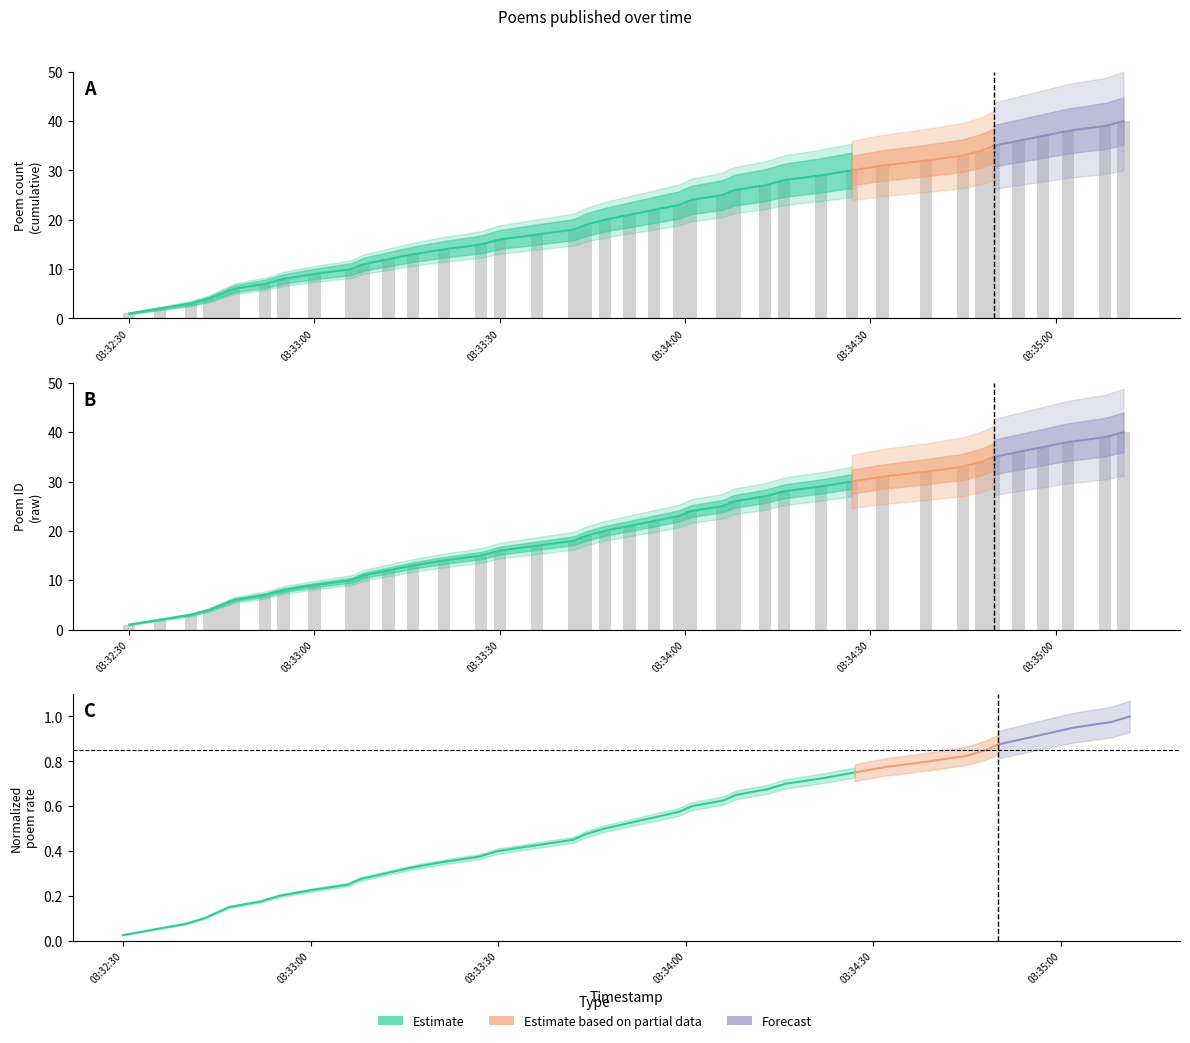

What is the value of the Estimate based on partial data bar at the 28th from the left?

28